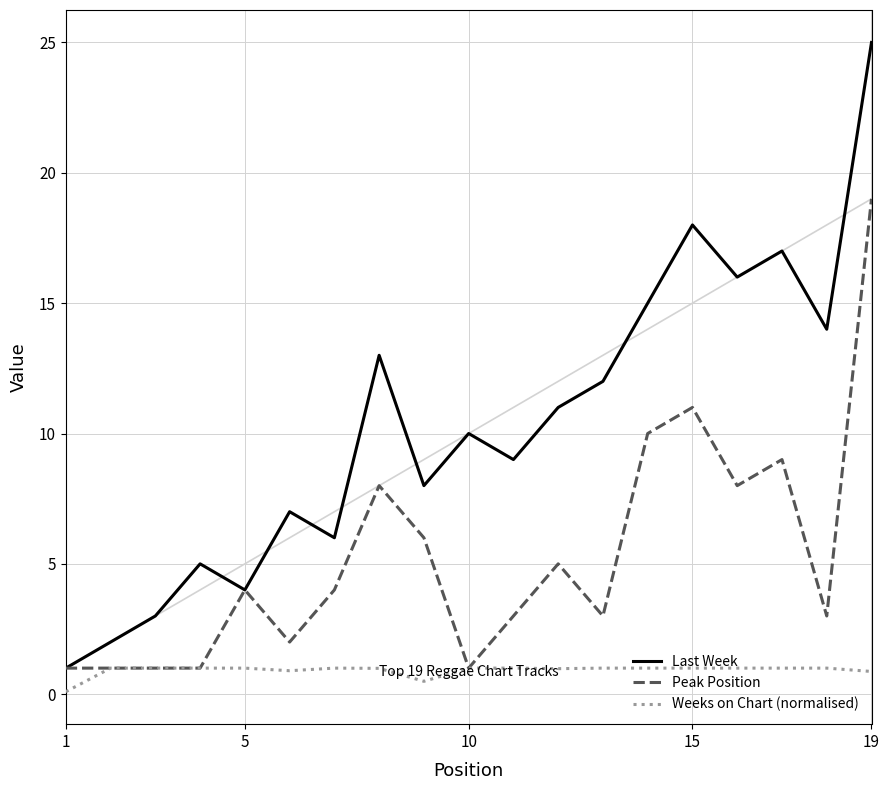

What is the minimum value for Peak Position?

1.0